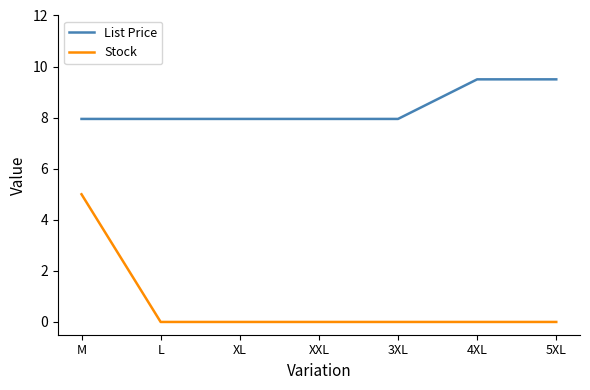

What is the sum of all Stock values?

5.0